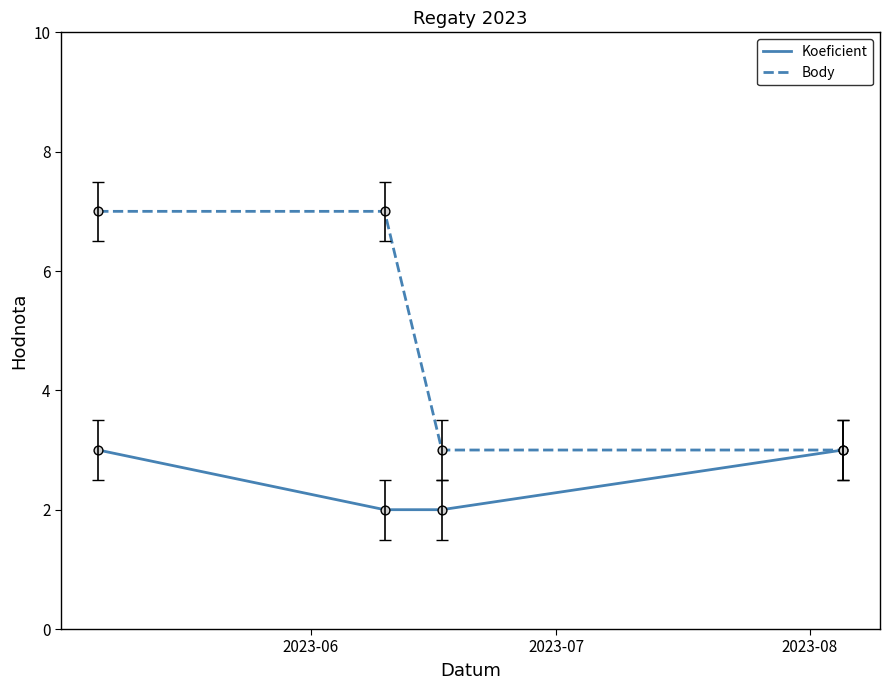

Which series has the largest total across all categories?

Body